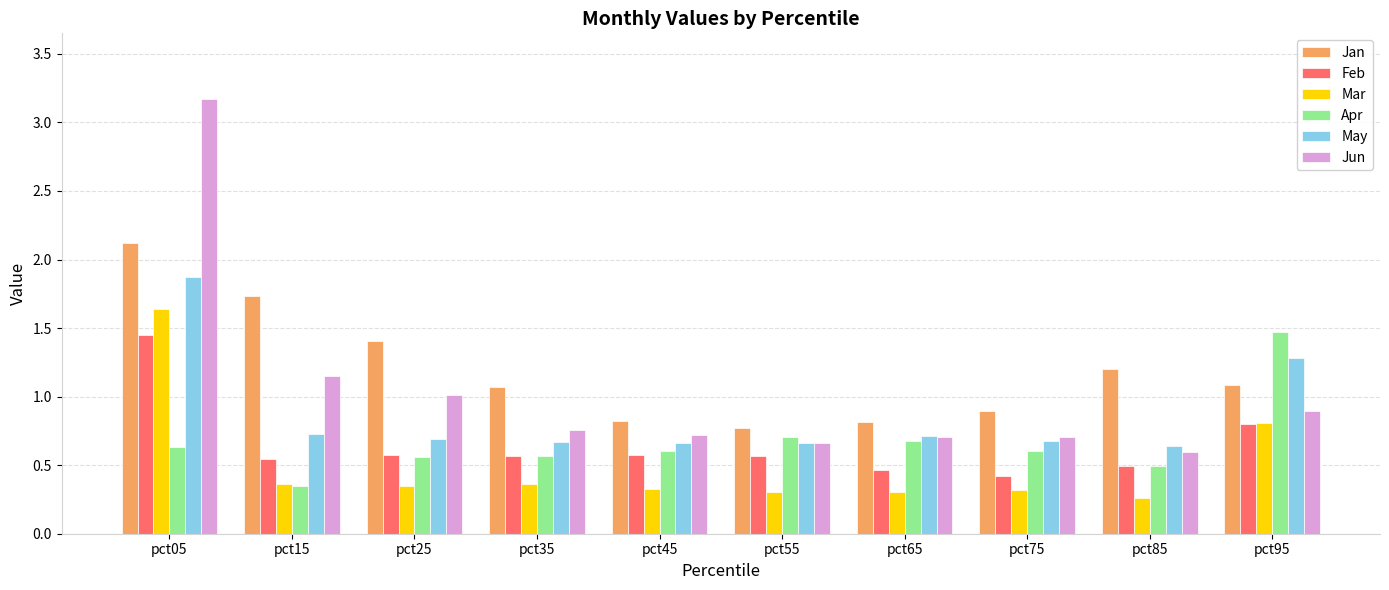

What is the total value across all series at pct35?

4.0